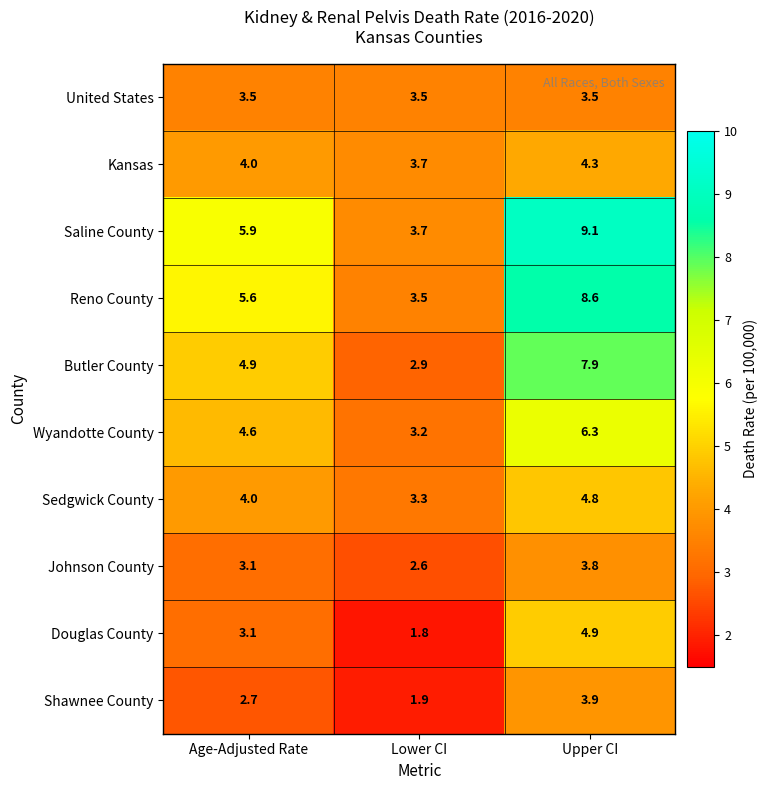

Which series has the widest spread of values?

Saline County